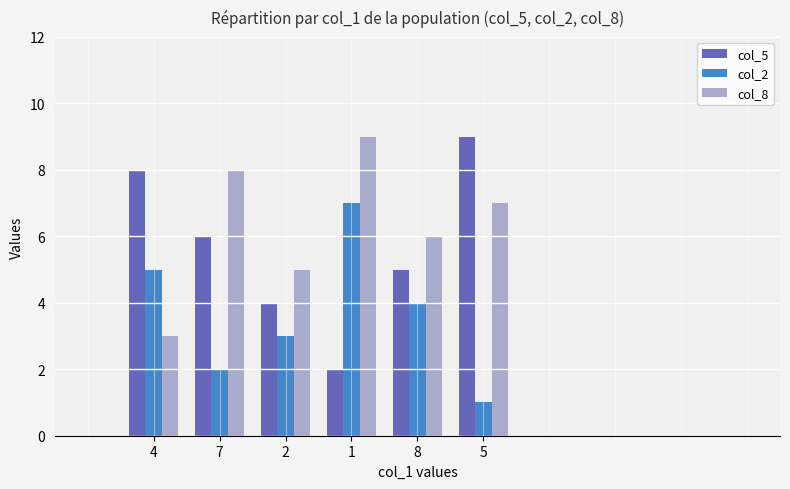

Is it true that col_5 equals 6 at 7?

True